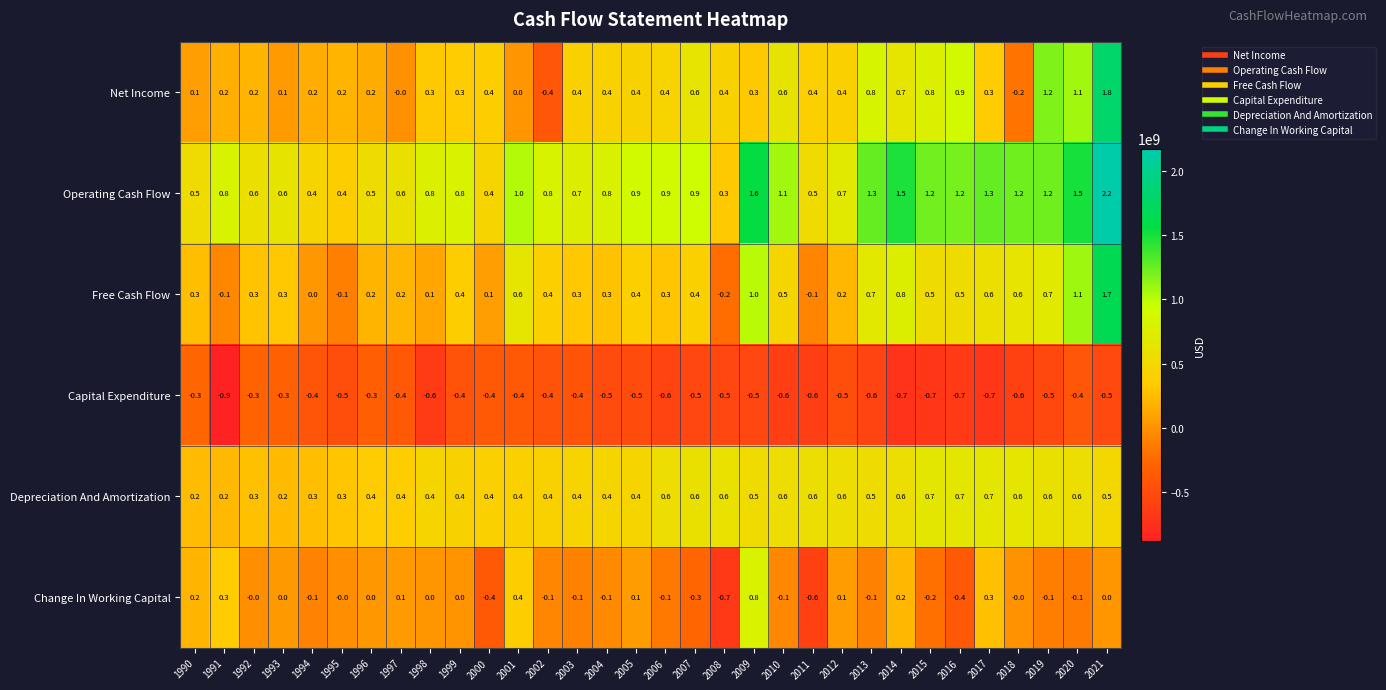

What is the difference between the Net Income values at 2001 and 2017?

0.3